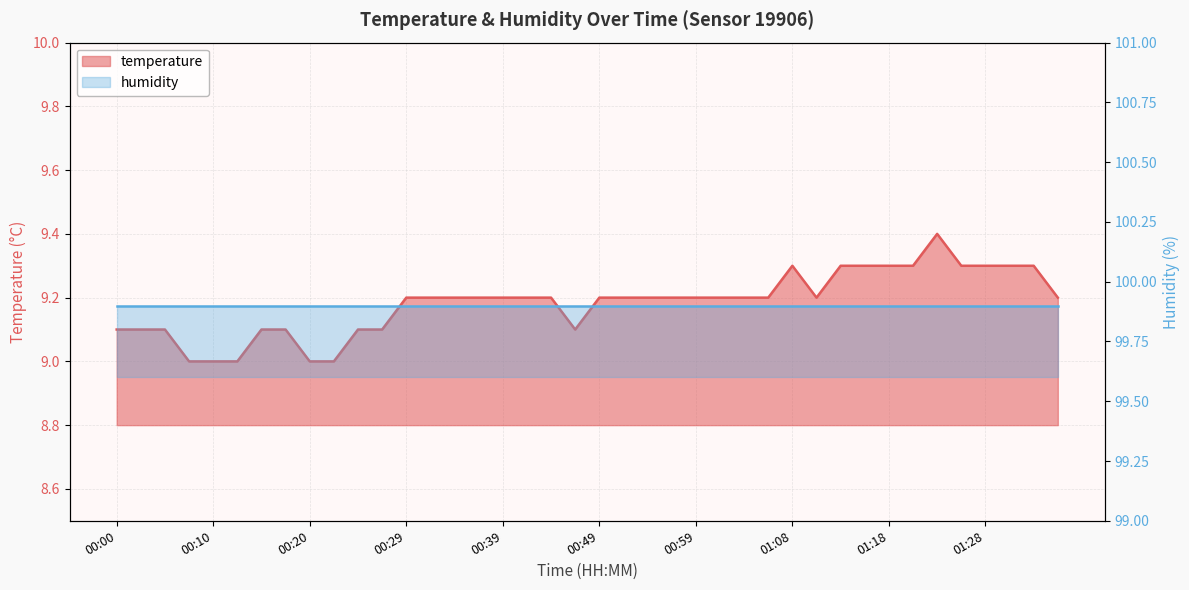

Read the value at 01:18.

9.3